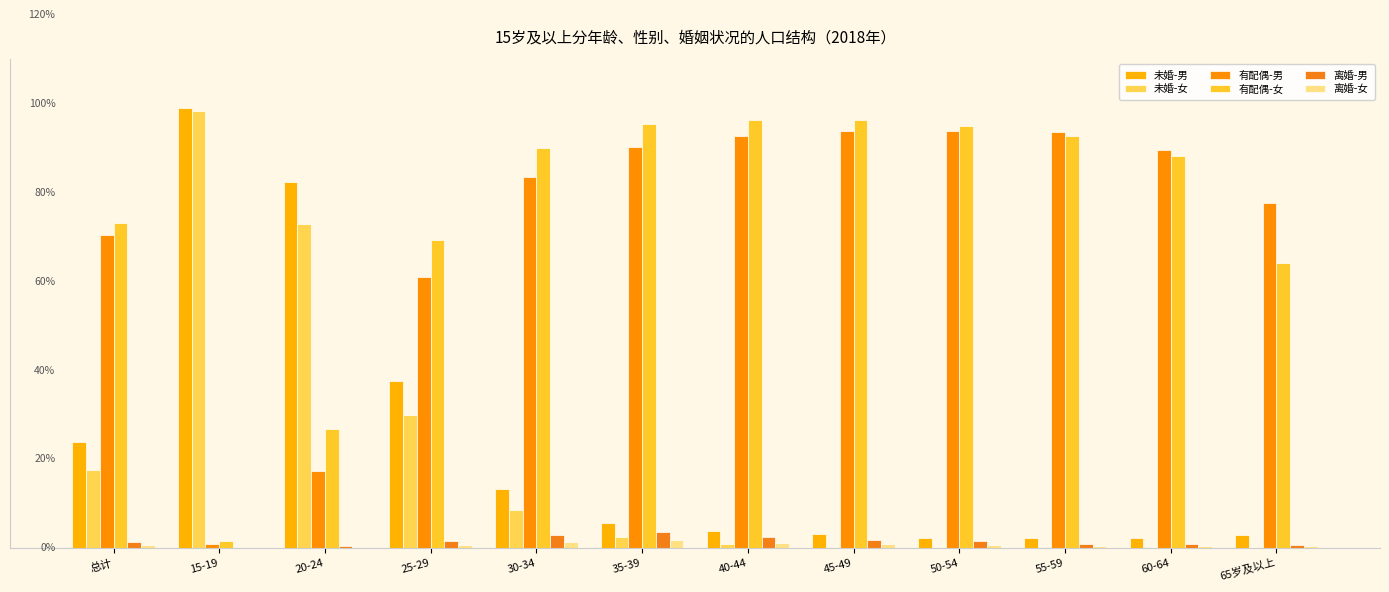

Does the chart contain stacked bars?

No